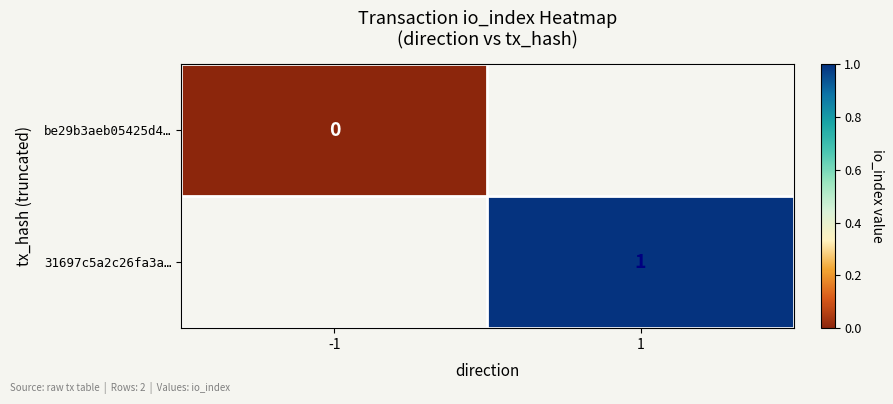

Is the value of be29b3aeb05425d4… at -1 greater than the value of 31697c5a2c26fa3a… at 1?

No